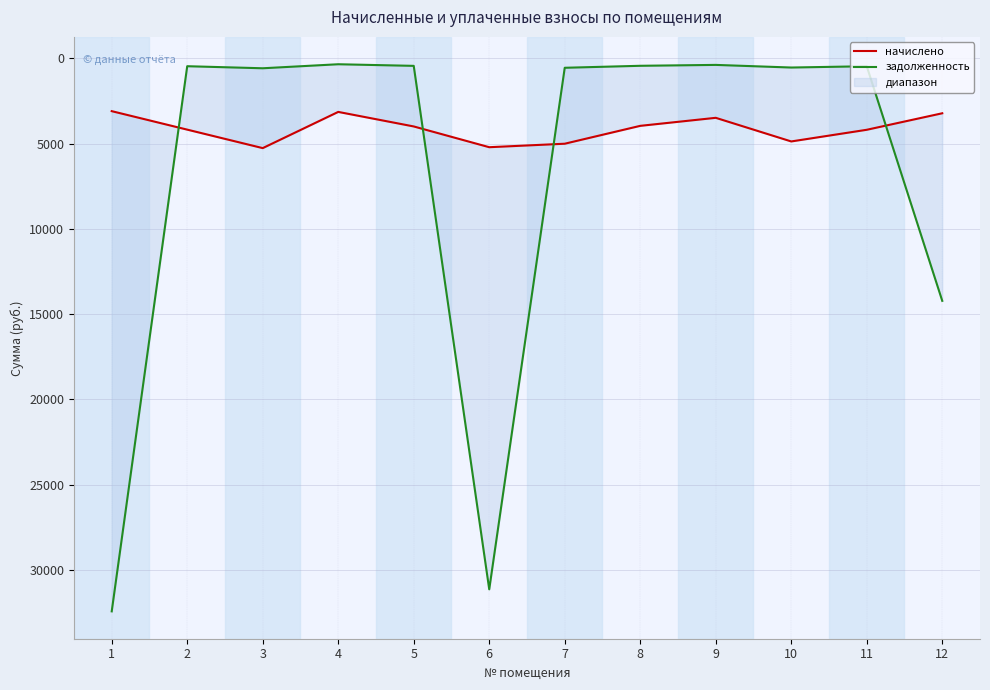

The value of задолженность at 12 is 19217.2. True or false?

False